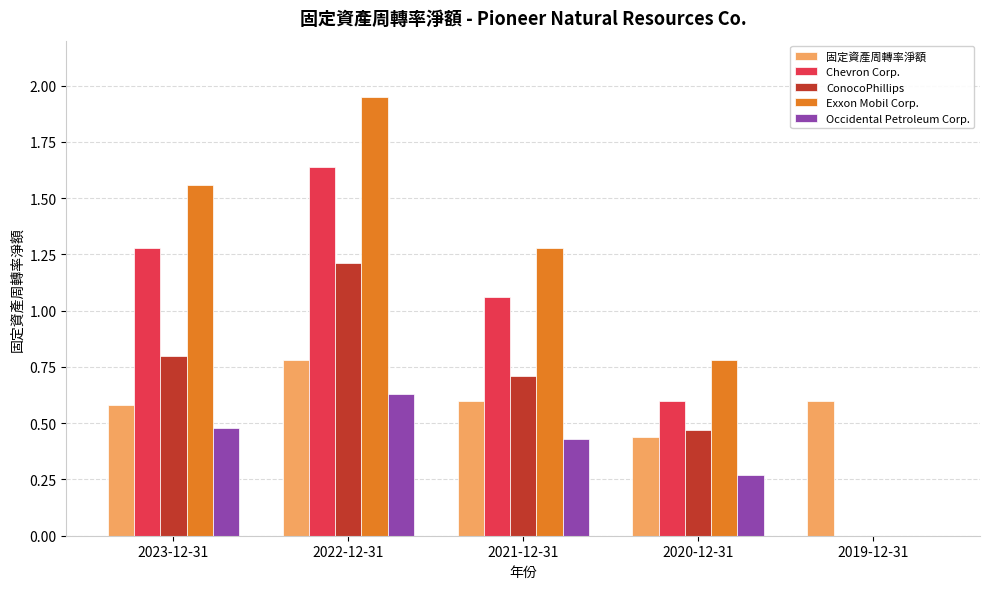

Which series changed the most between 2023-12-31 and 2022-12-31?

ConocoPhillips